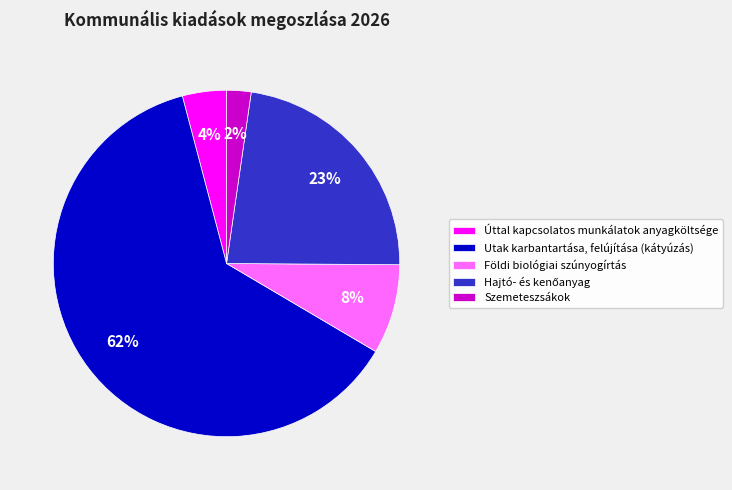

To the nearest percent, what is the average slice percentage?

20%